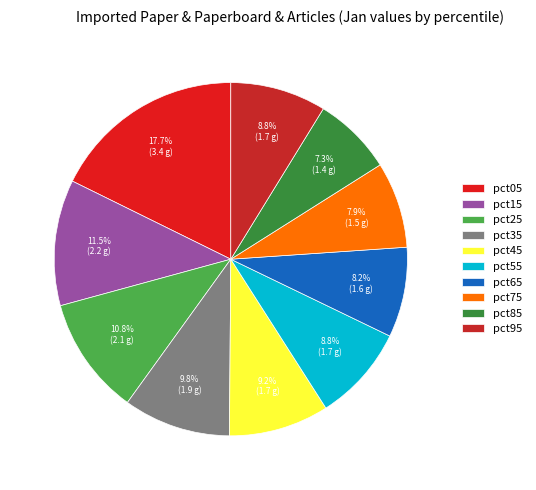

Rank the categories by value from lowest to highest.

pct85, pct75, pct65, pct95, pct55, pct45, pct35, pct25, pct15, pct05